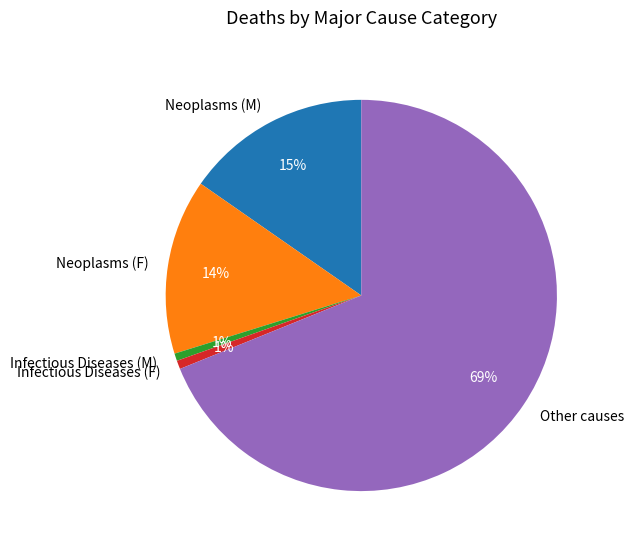

To the nearest percent, what portion does Infectious Diseases (F) represent?

1%